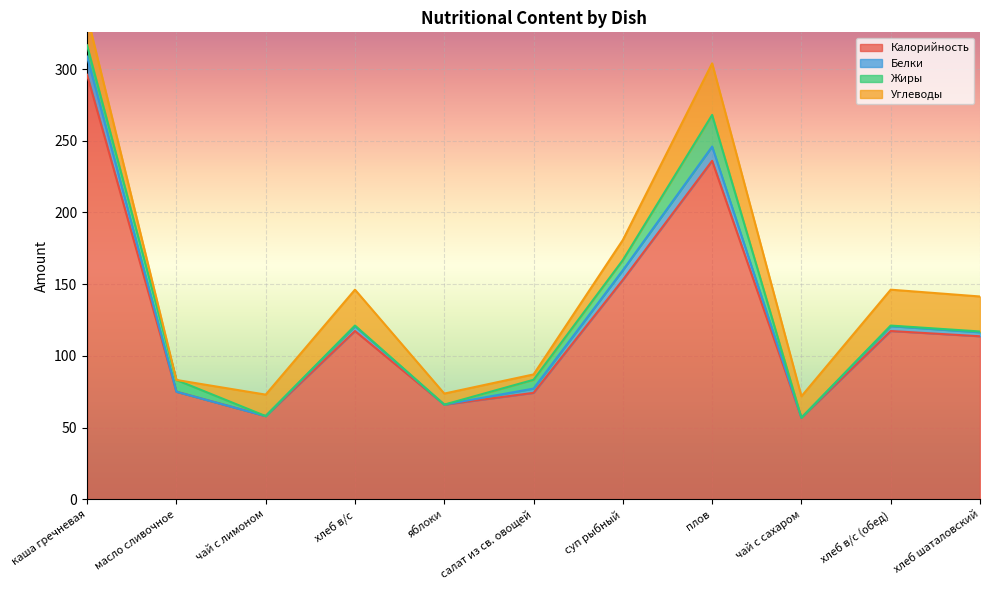

What position from the left is хлеб шаталовский?

11